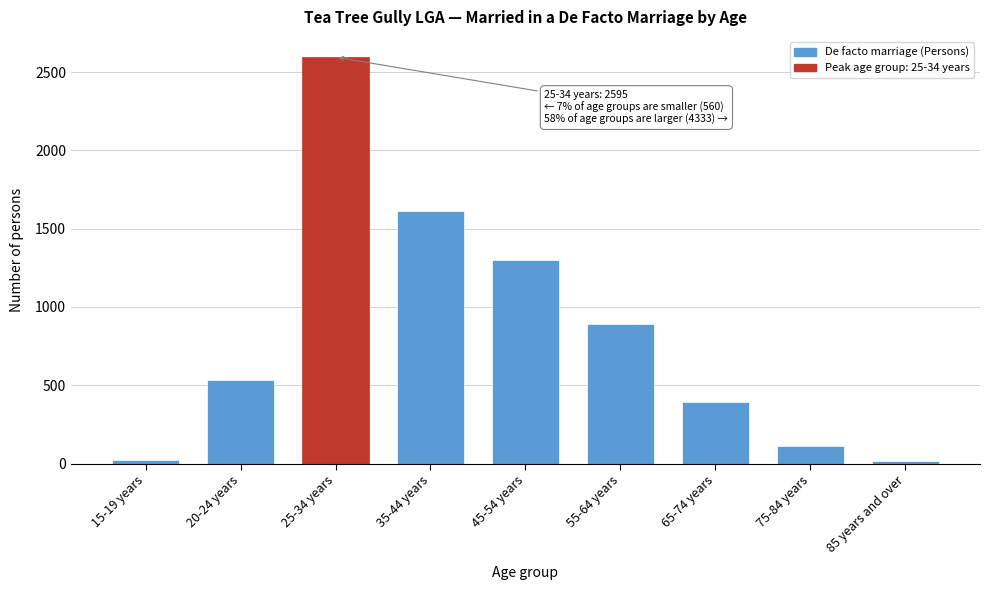

Which has a higher value, 45-54 years or 35-44 years?

35-44 years